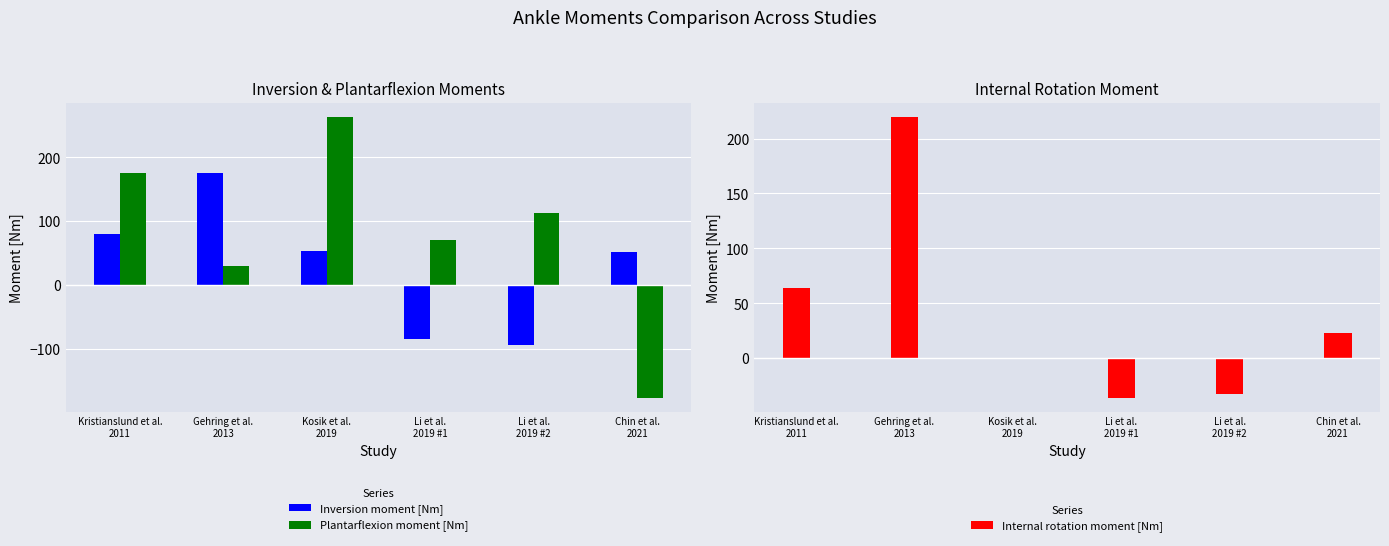

Rank the categories by Internal rotation moment [Nm] value from lowest to highest.

Li et al.
2019 #1, Li et al.
2019 #2, Kosik et al.
2019, Chin et al.
2021, Kristianslund et al.
2011, Gehring et al.
2013